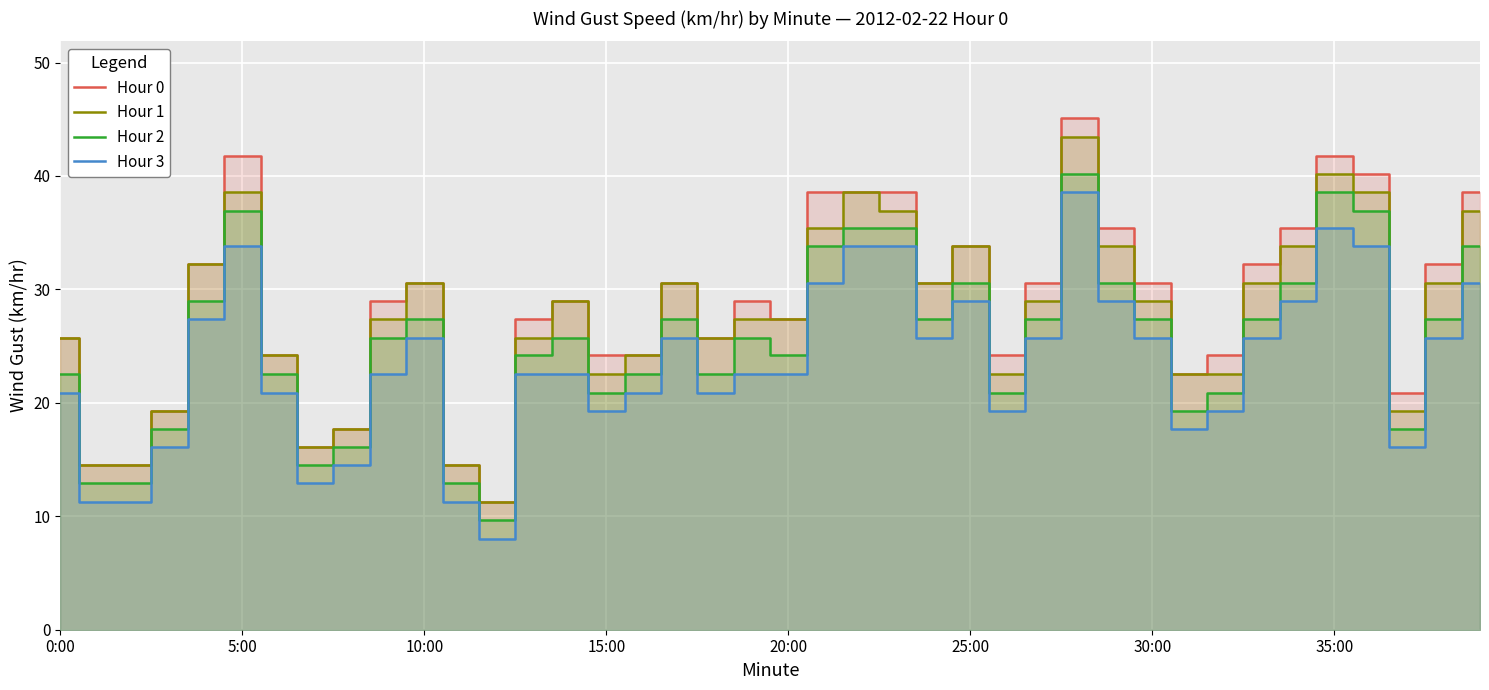

How many interior local peaks does the Hour 3 series have?

6